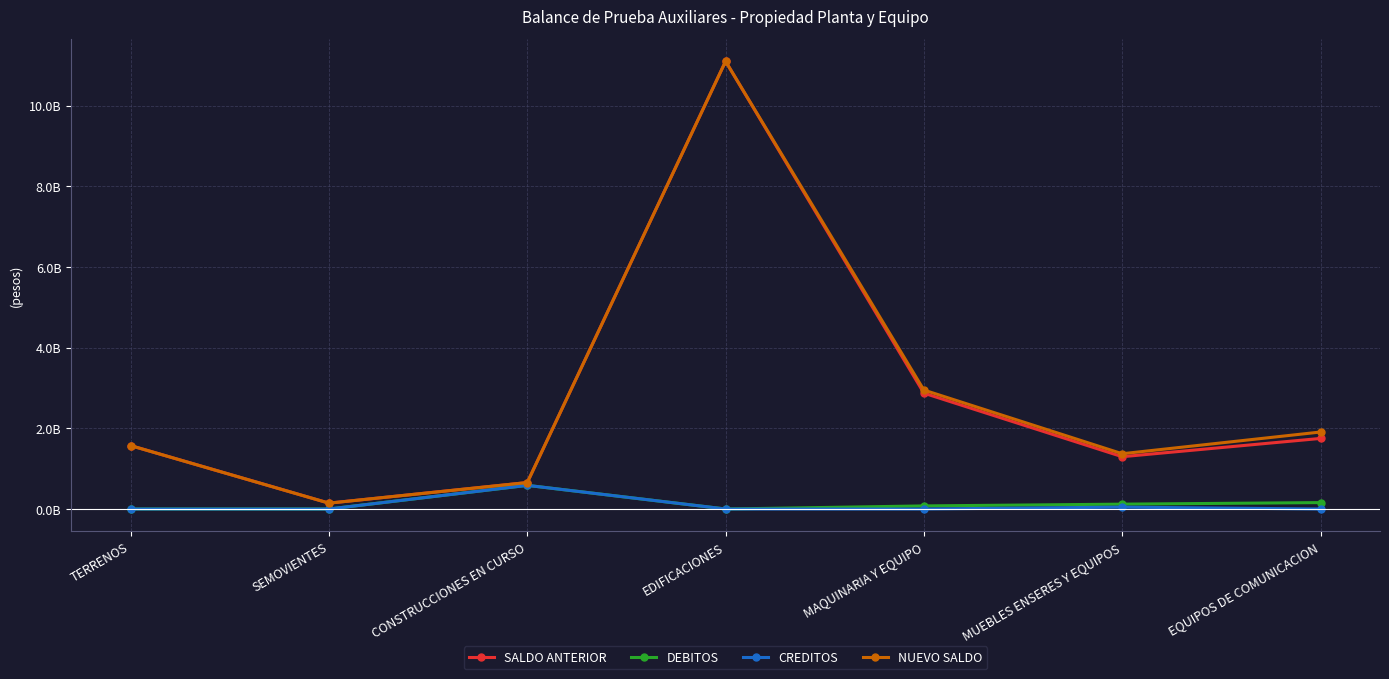

What are all the series names shown in the legend?

SALDO ANTERIOR, DEBITOS, CREDITOS, NUEVO SALDO